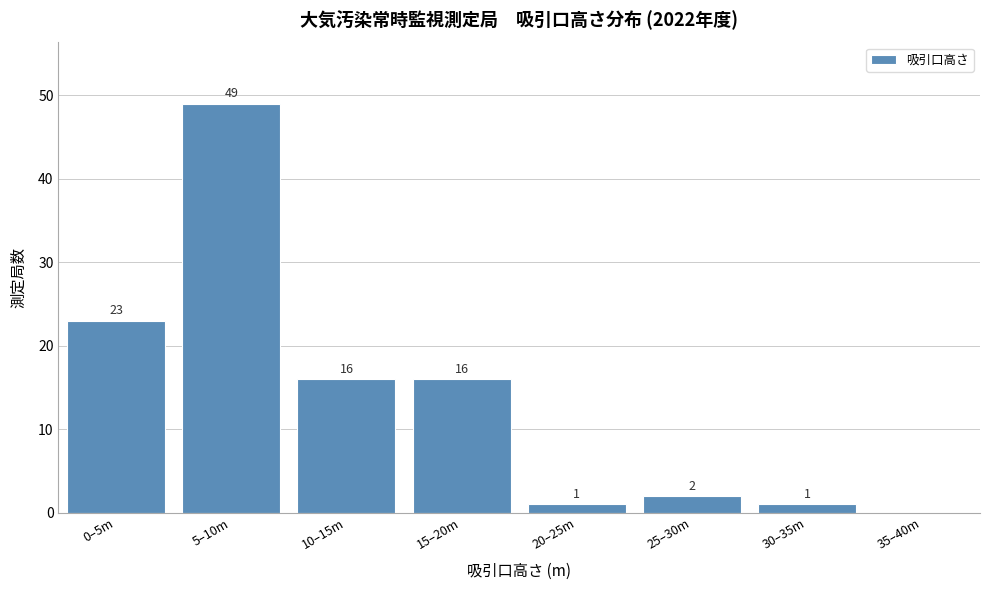

Reading left to right, extract all data points from this chart.

0–5m=23	5–10m=49	10–15m=16	15–20m=16	20–25m=1	25–30m=2	30–35m=1	35–40m=0